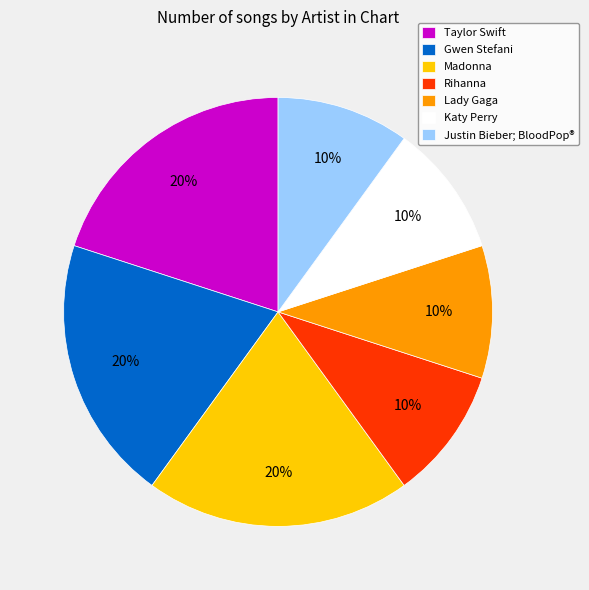

Combined, do Lady Gaga and Taylor Swift account for over 50%?

No